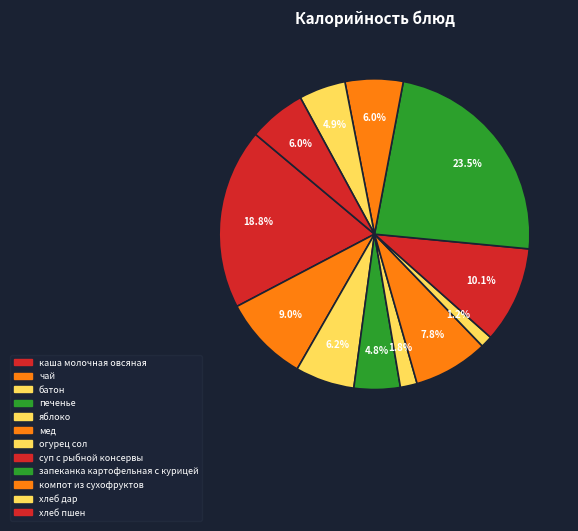

Is чай the majority of the pie?

No